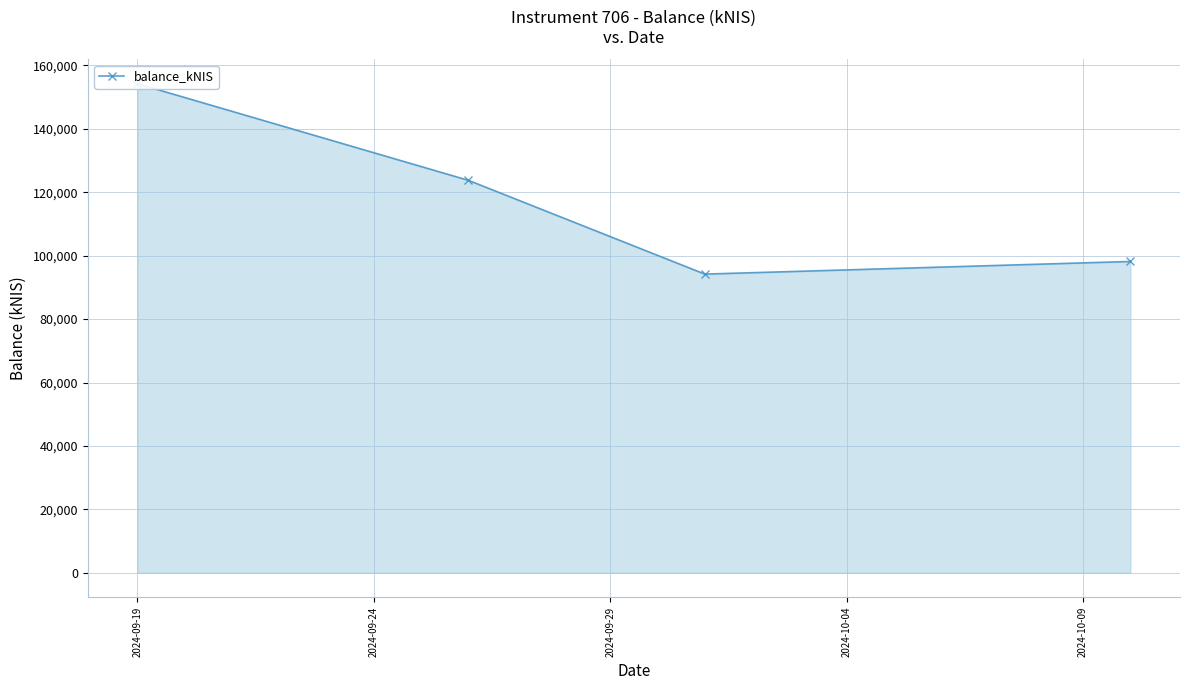

Reading left to right, extract all data points from this chart.

154234.0	123763.4	94191.0	98170.5